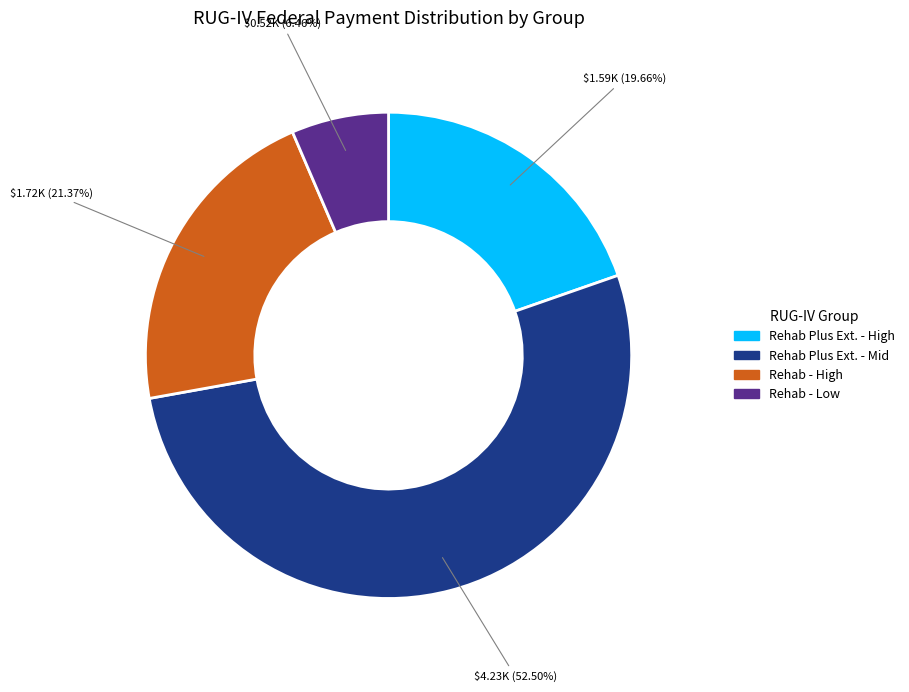

Does any single category account for the majority?

Yes